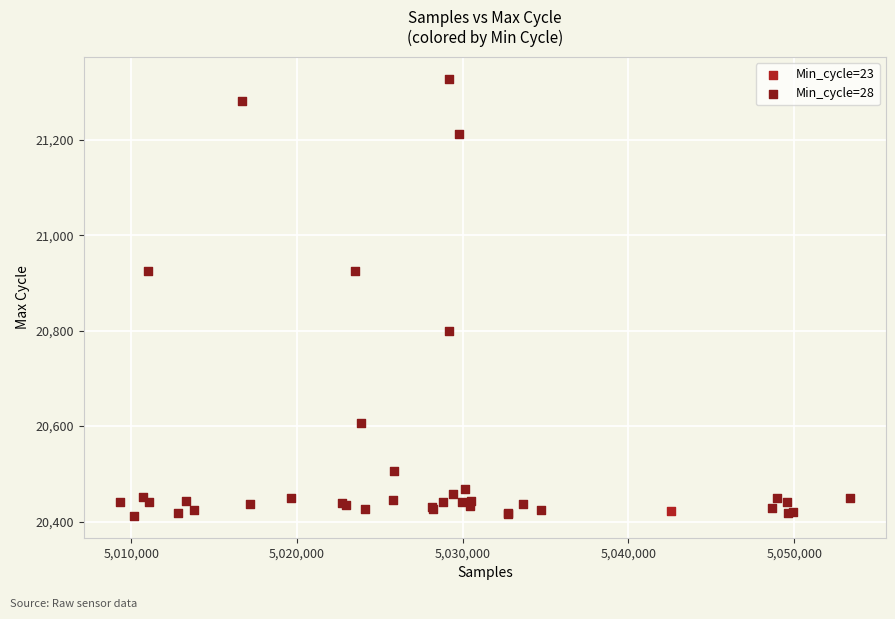

What are all the series names shown in the legend?

Min_cycle=23, Min_cycle=28